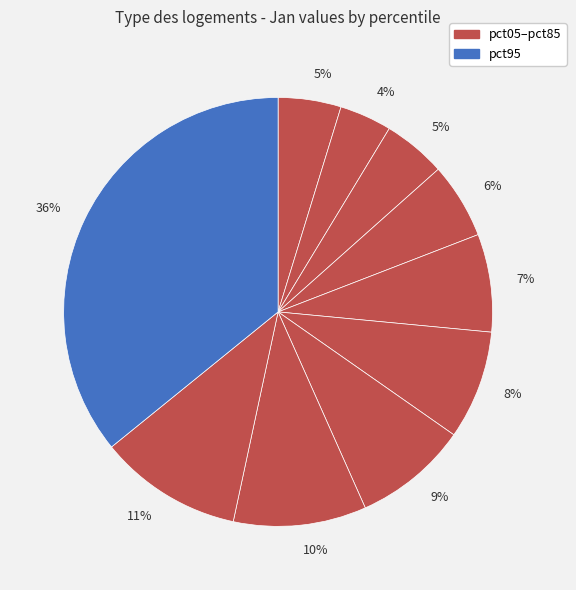

Rank the categories by value from lowest to highest.

pct15, pct05, pct25, pct35, pct45, pct55, pct65, pct75, pct85, pct95